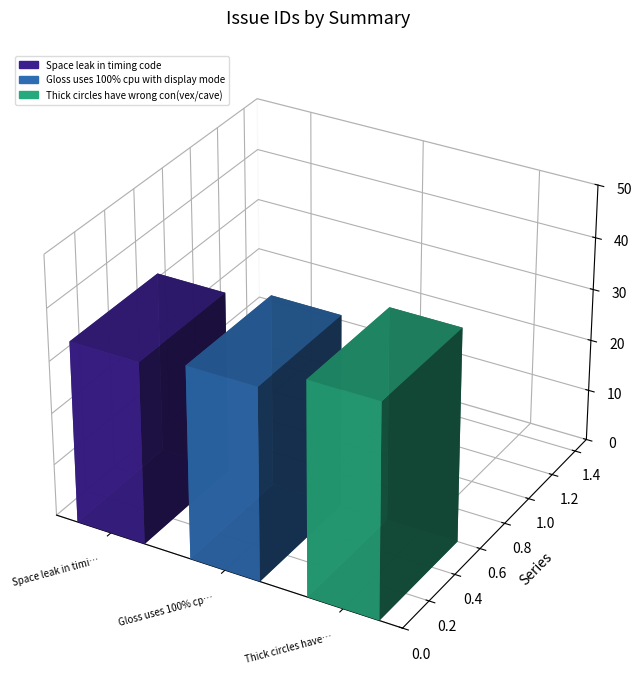

How many bars are there in total?

3